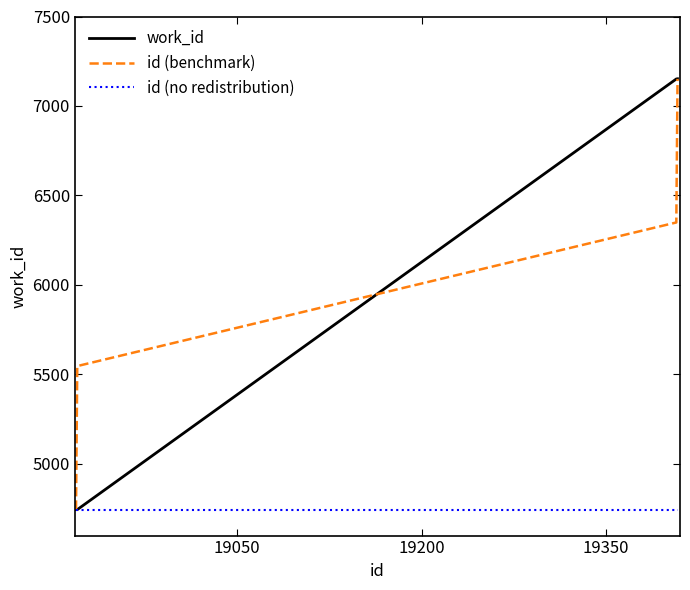

What is the sum of all id (benchmark) values?

23792.8